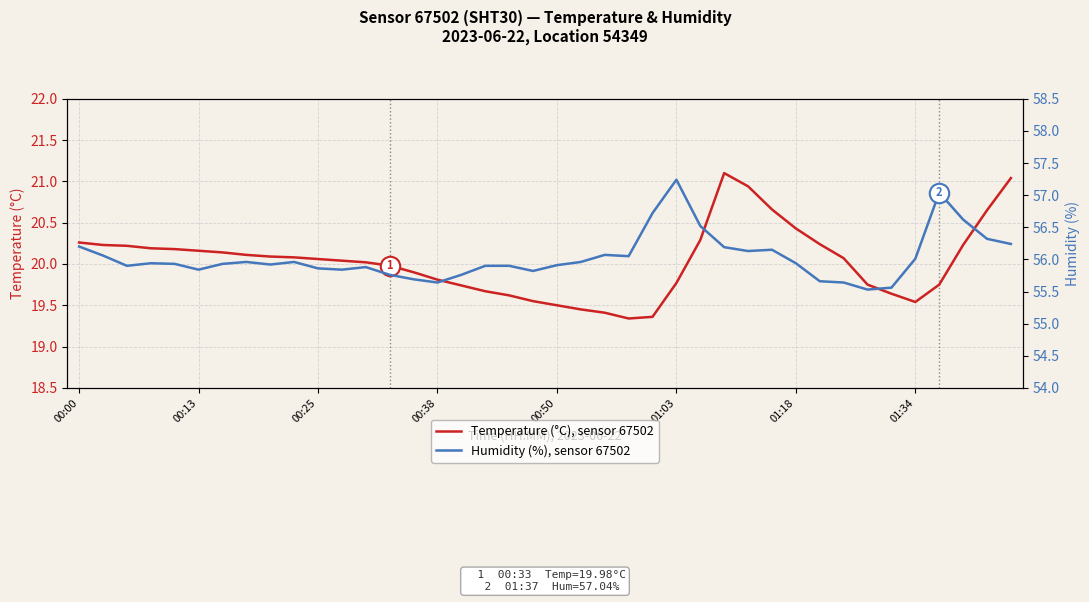

Is it true that Temperature (°C), sensor 67502 equals 8.2 at 00:38?

False